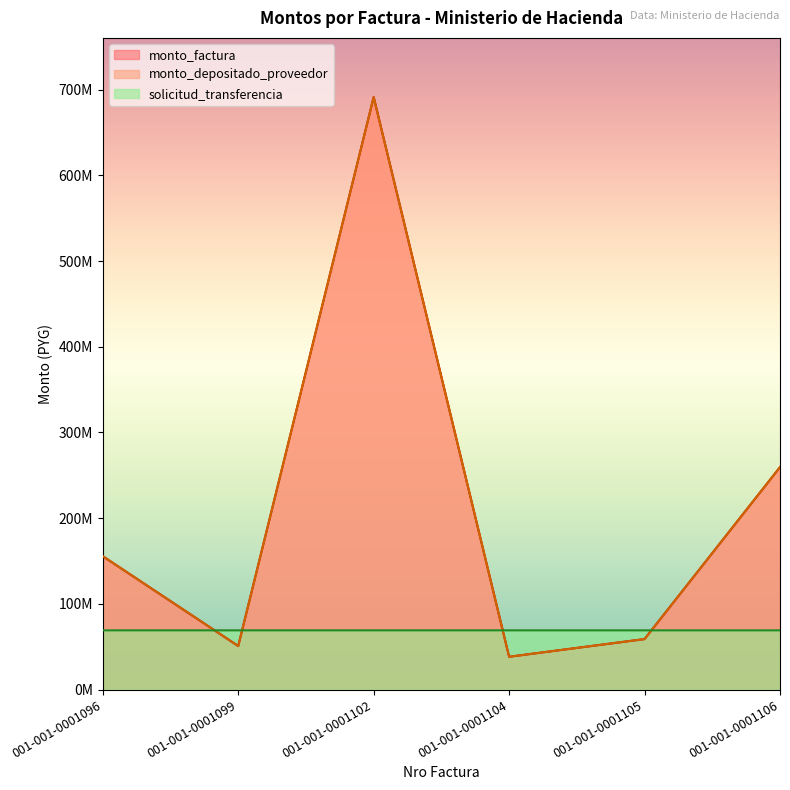

Which series has the largest range (max minus min)?

monto_factura